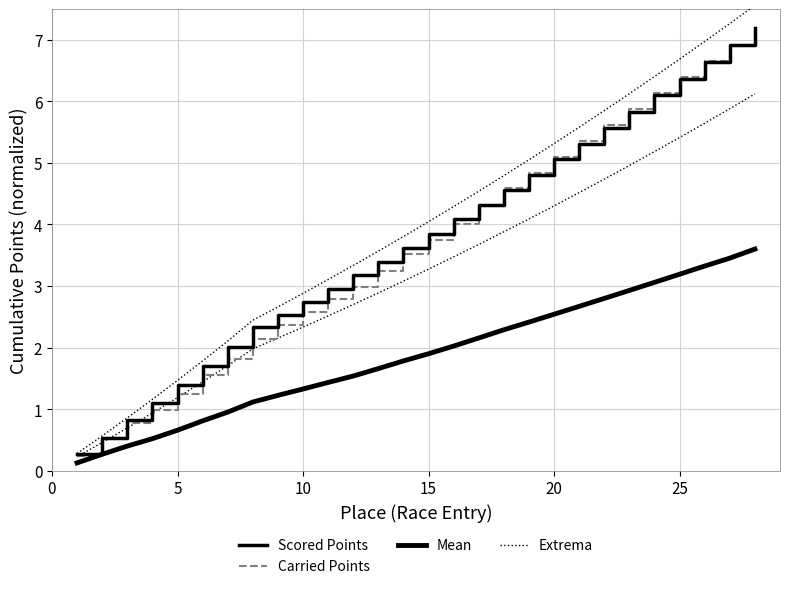

Does the chart display data point markers on the line(s)?

No